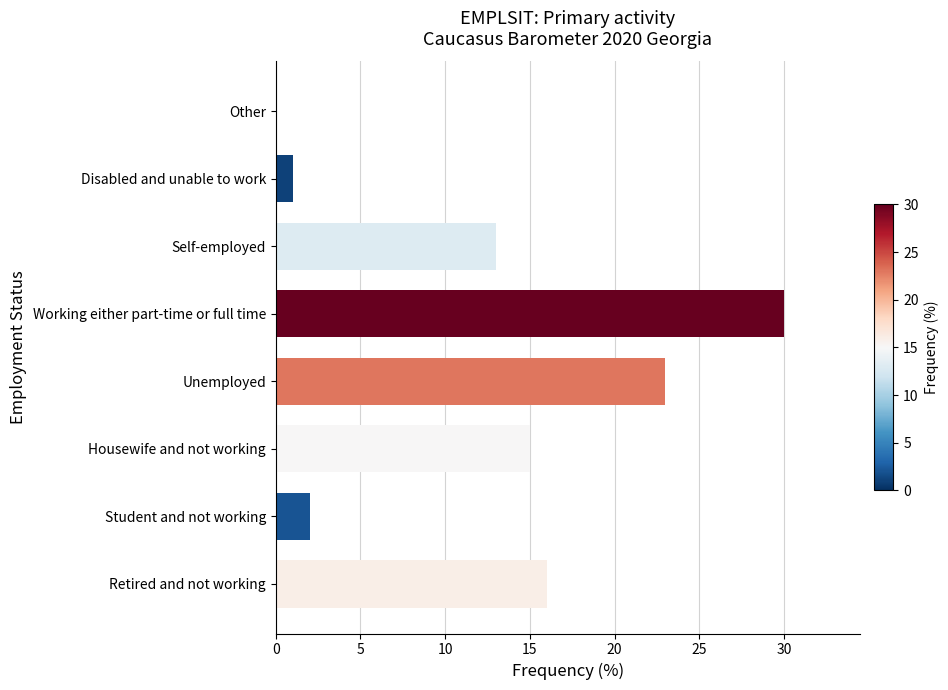

What is the sum of the values at Disabled and unable to work and Unemployed?

24